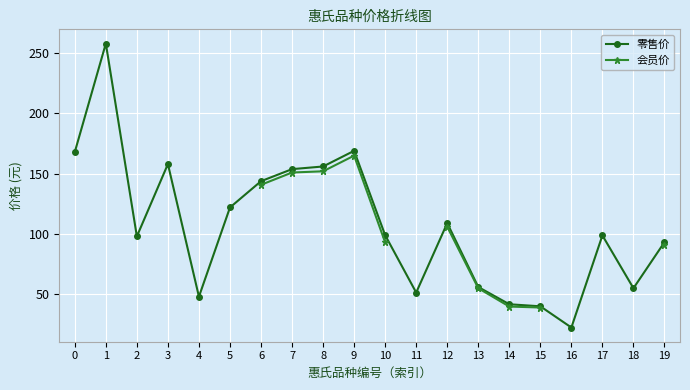

What value does the 零售价 series have at 10?

99.0